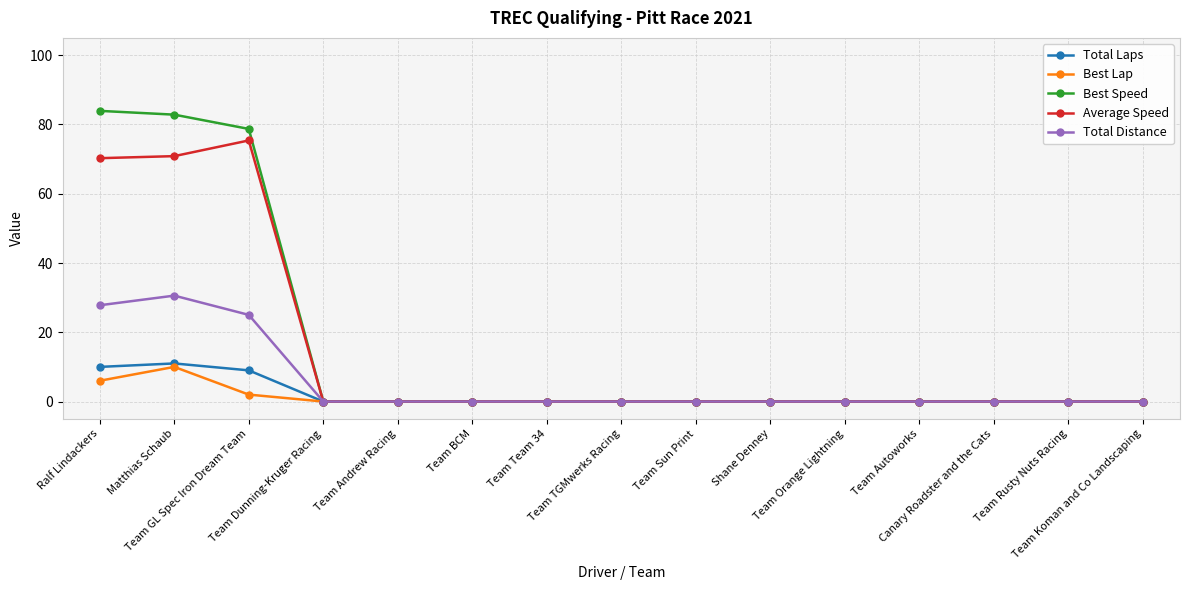

Which series has the largest range (max minus min)?

Best Speed